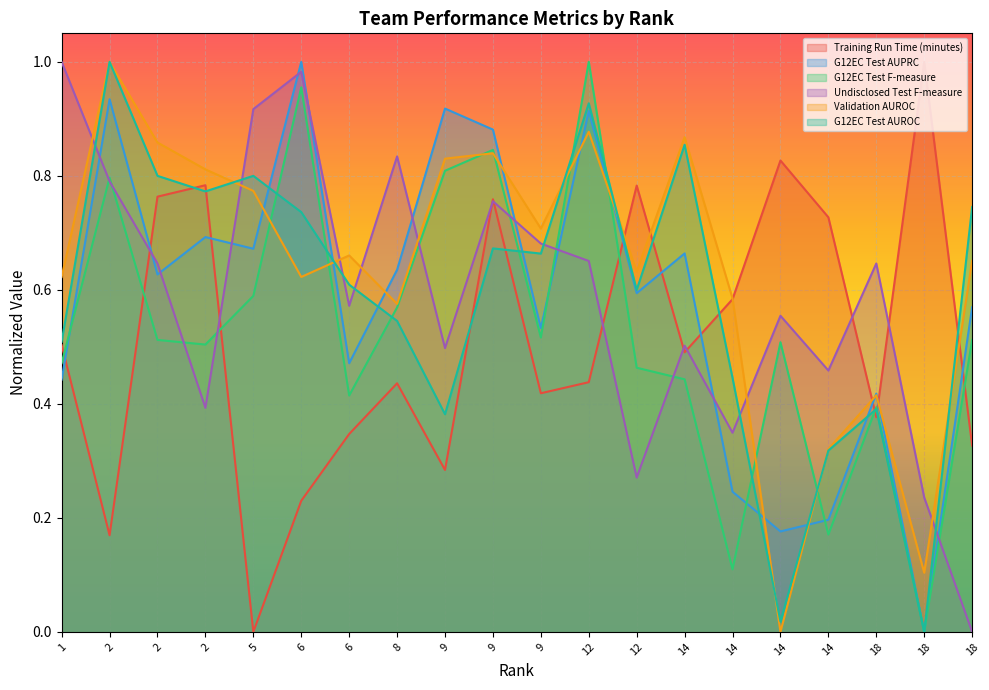

What is the difference between the maximum and second lowest values in the G12EC Test F-measure series?

0.9